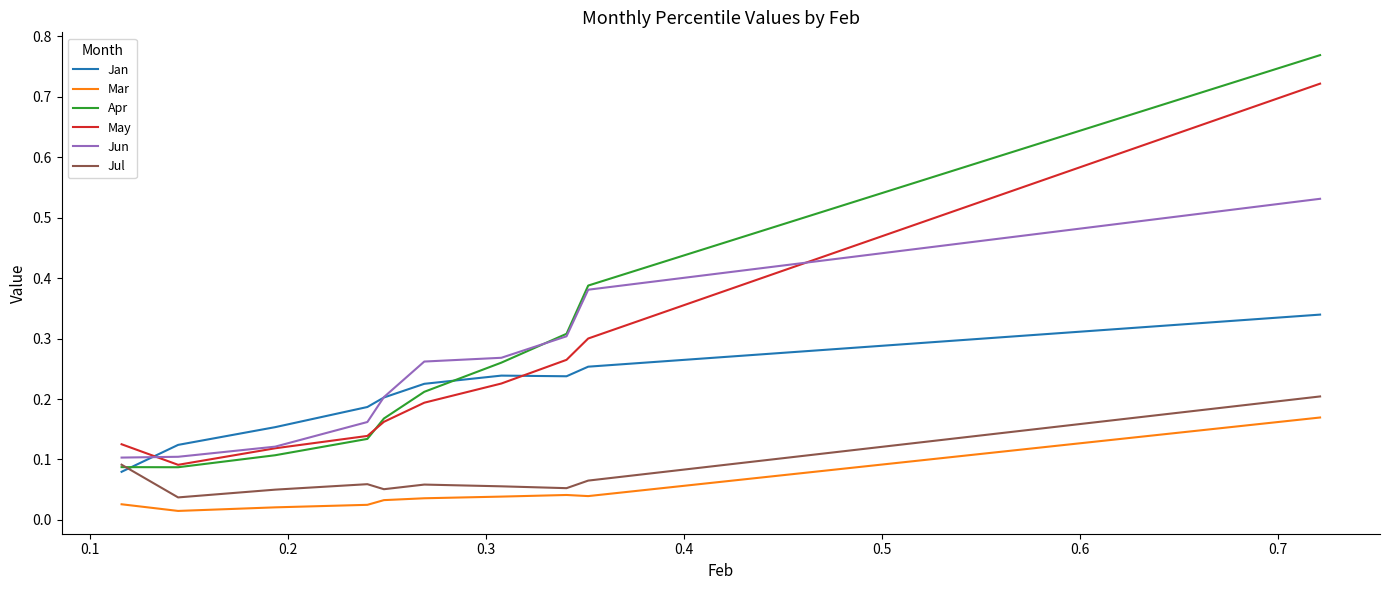

Which series has the largest range (max minus min)?

Apr